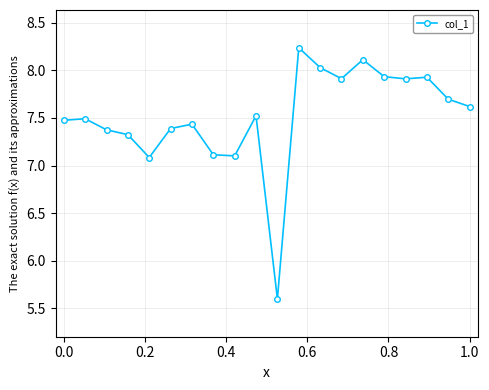

What is the value of the 13th point from the left?

8.0